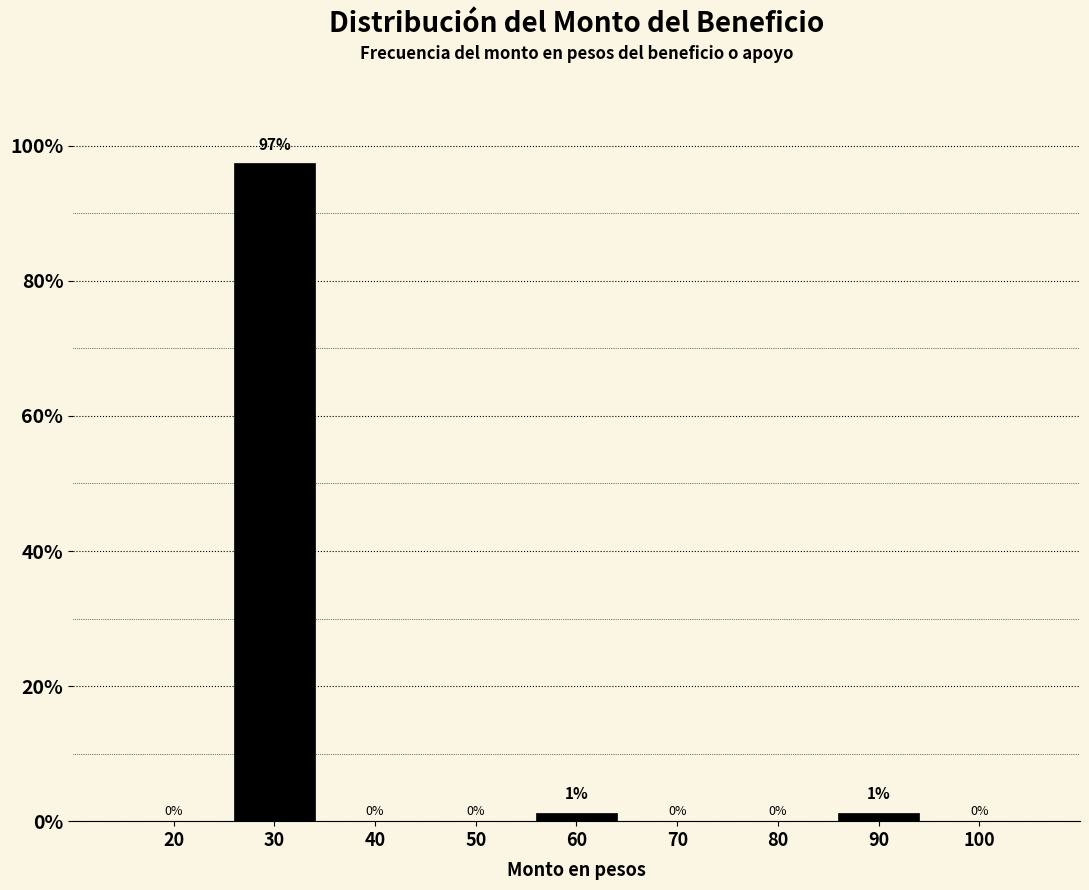

What is the maximum value shown in the chart?

97.5